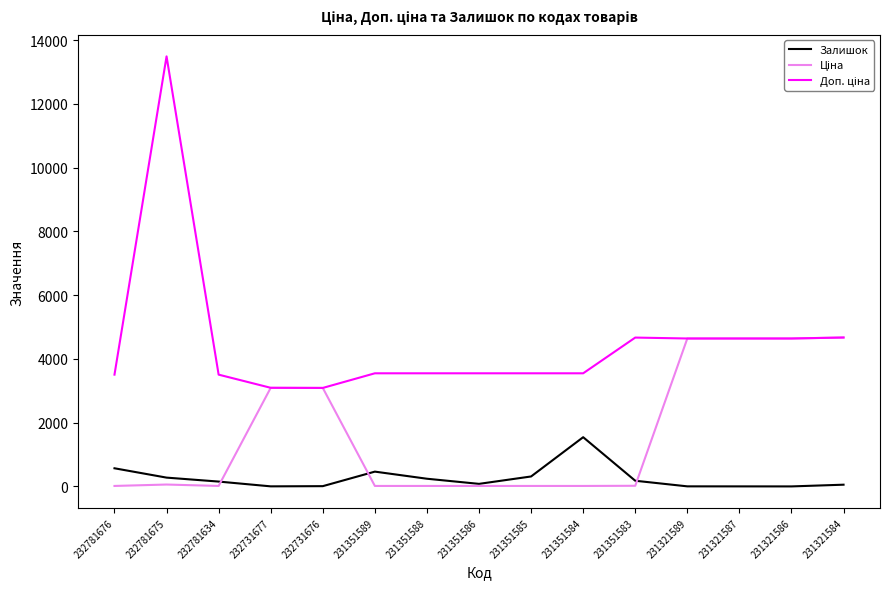

At which category does the chart reach its peak across all series?

232781675